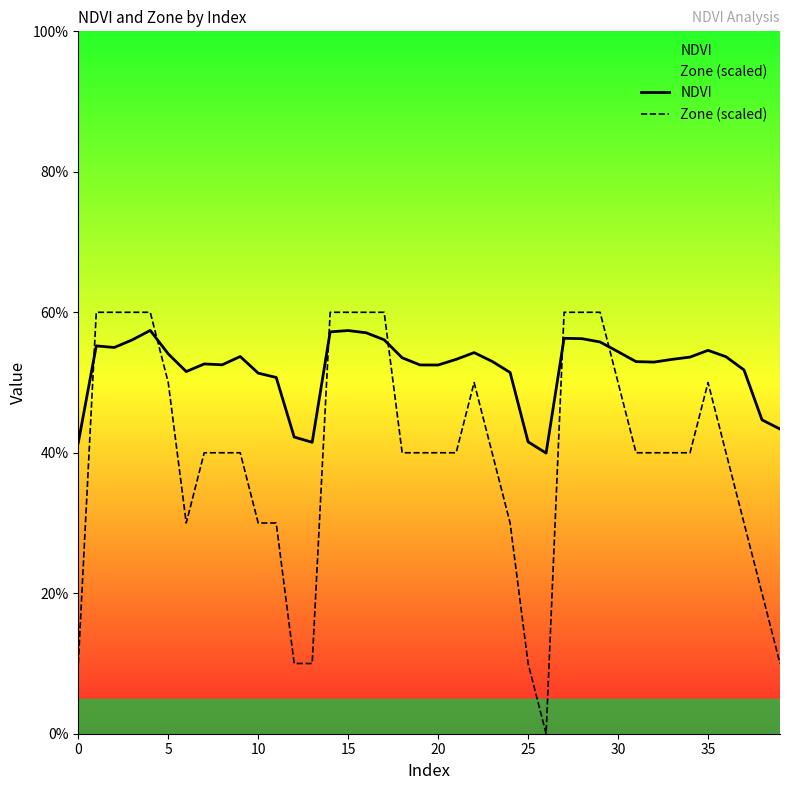

What is the label of the 20th point from the right?

20